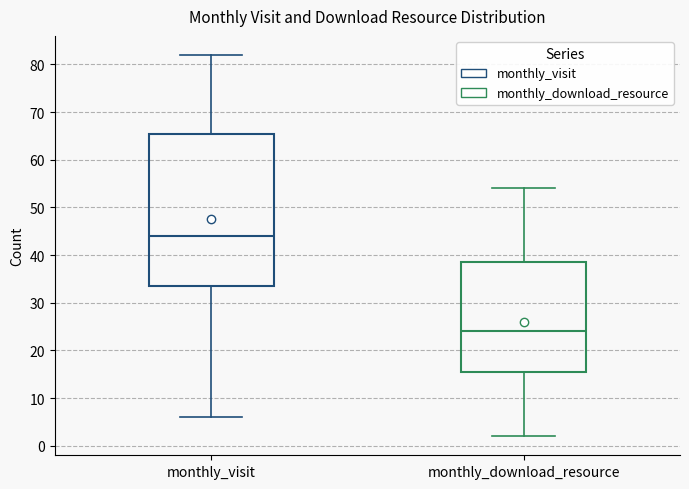

Where is the upper edge of the box for monthly_visit on the y-axis? The values are not printed on the chart, so give them approximately, as read against the axis.

66